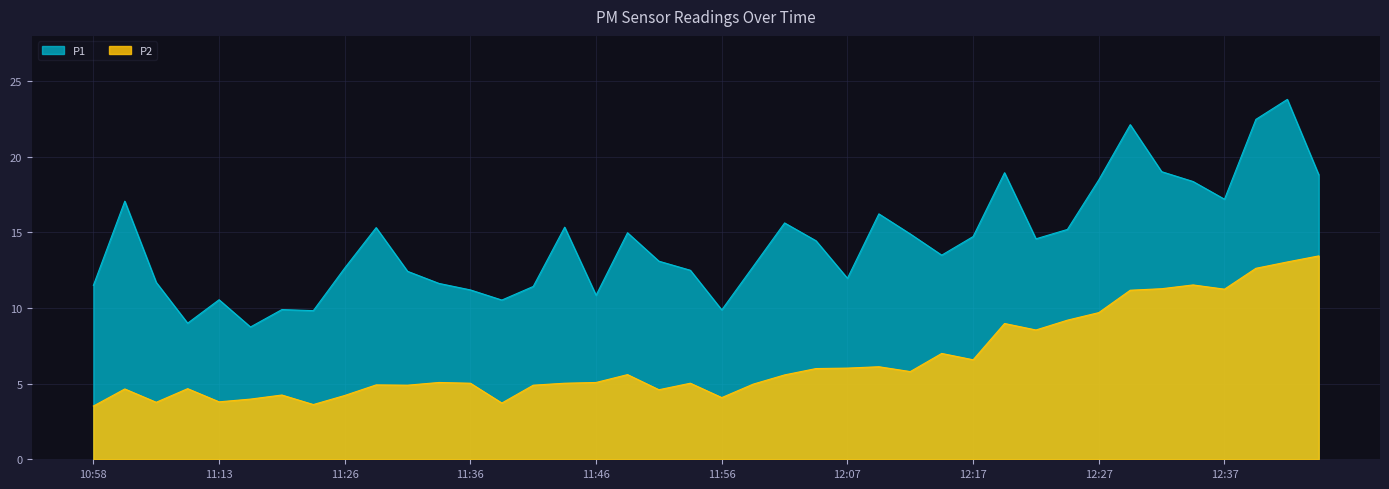

What is the label of the 32nd point from the right?

11:26